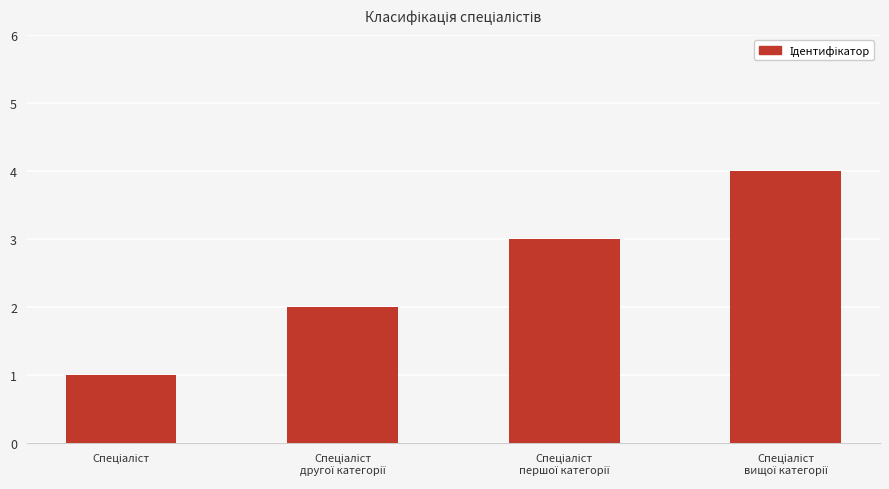

What is the maximum value shown in the chart?

4